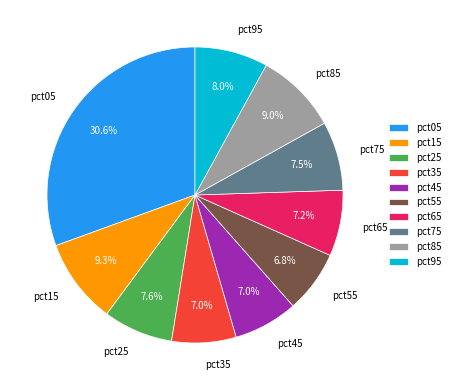

How many slices are in this pie chart?

10